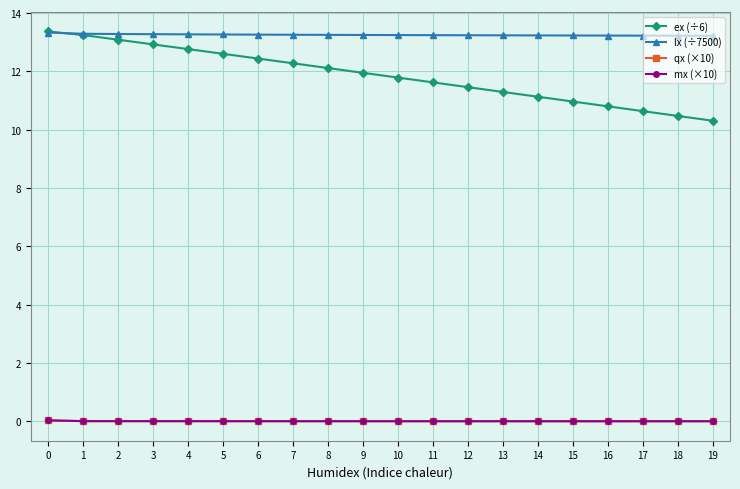

True or false: lx (÷7500) and mx (×10) cross at least once.

False